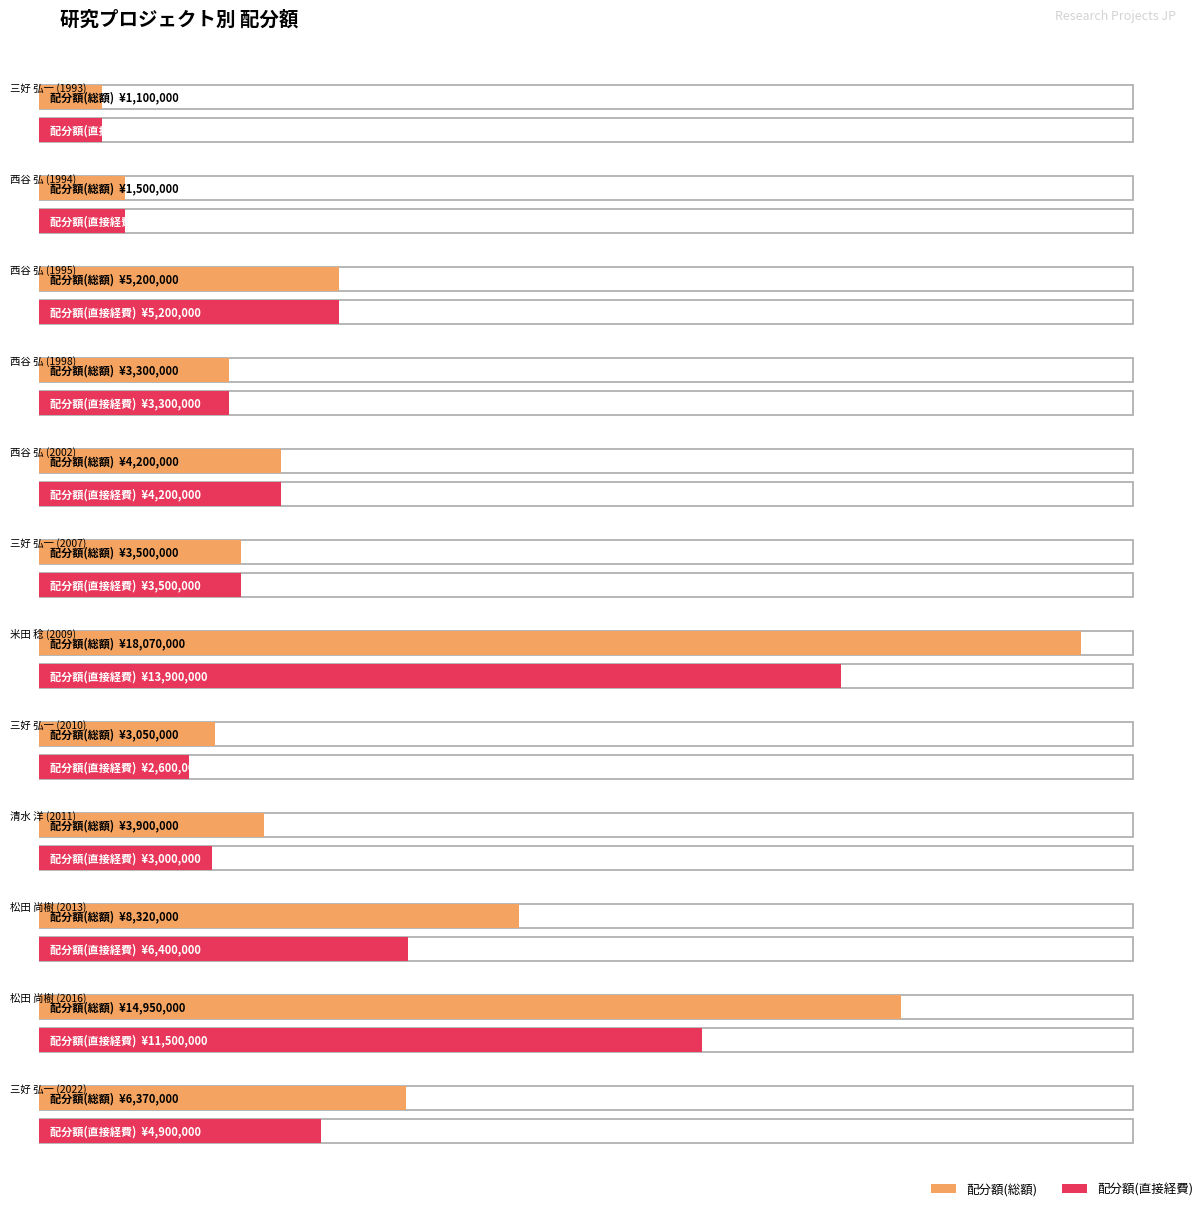

What is the sum of the 配分額(総額) values at 松田 尚樹 (2013) and 清水 洋 (2011)?

12220000